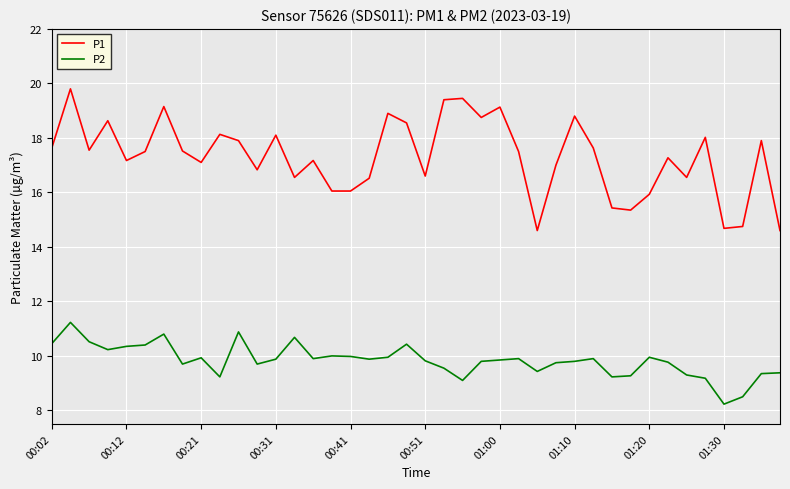

True or false: P2 and P1 intersect in this chart.

False